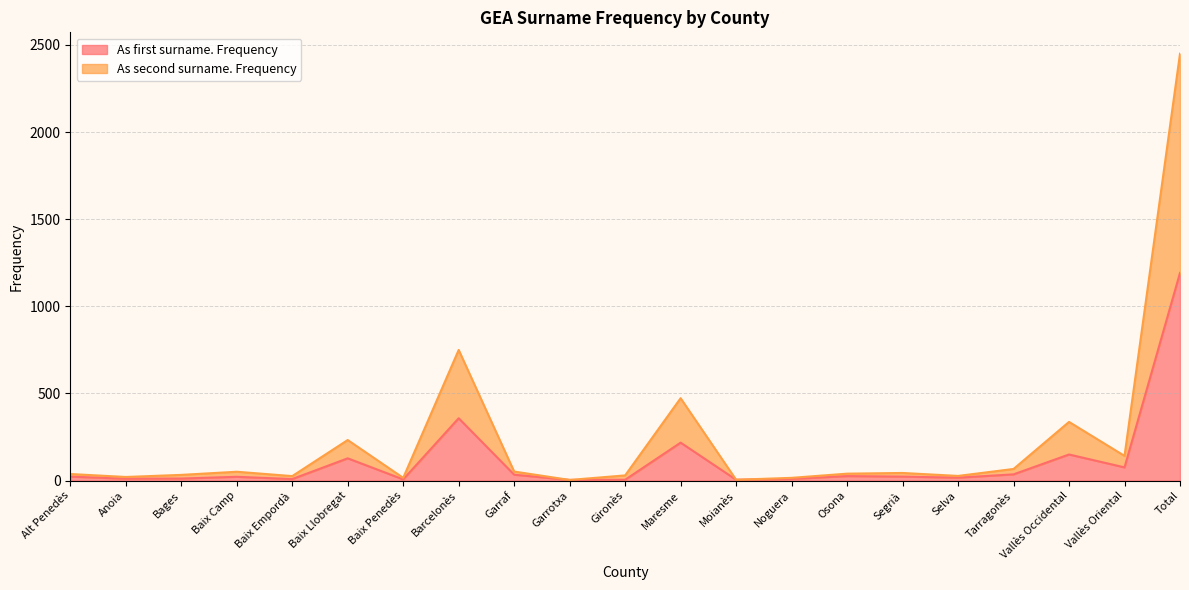

In As first surname. Frequency, how many points are higher than both neighbors (excluding endpoints)?

6